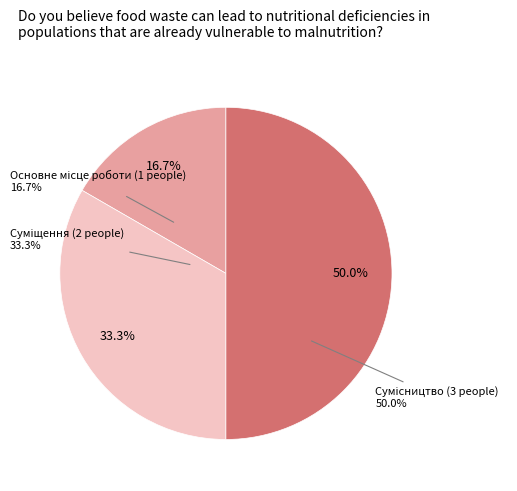

What is the change in value from Основне місце роботи to Сумісництво?

+2